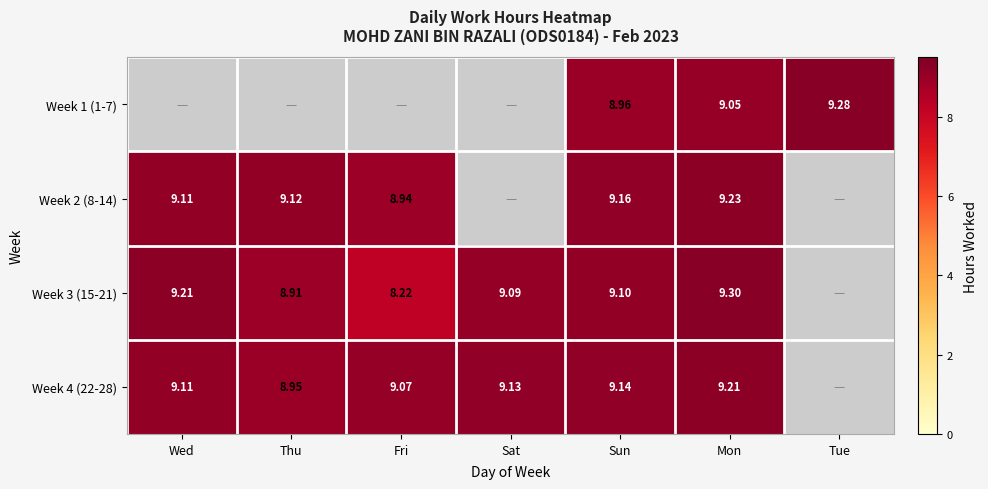

The Week 3 (15-21) series shows 13.2 at Sat. True or false?

False